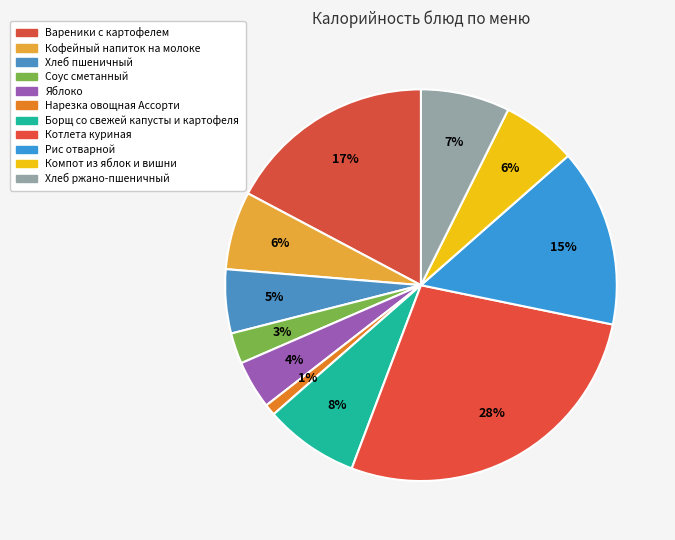

What percentage is the Борщ со свежей капусты и картофеля slice, to the nearest percent?

8%